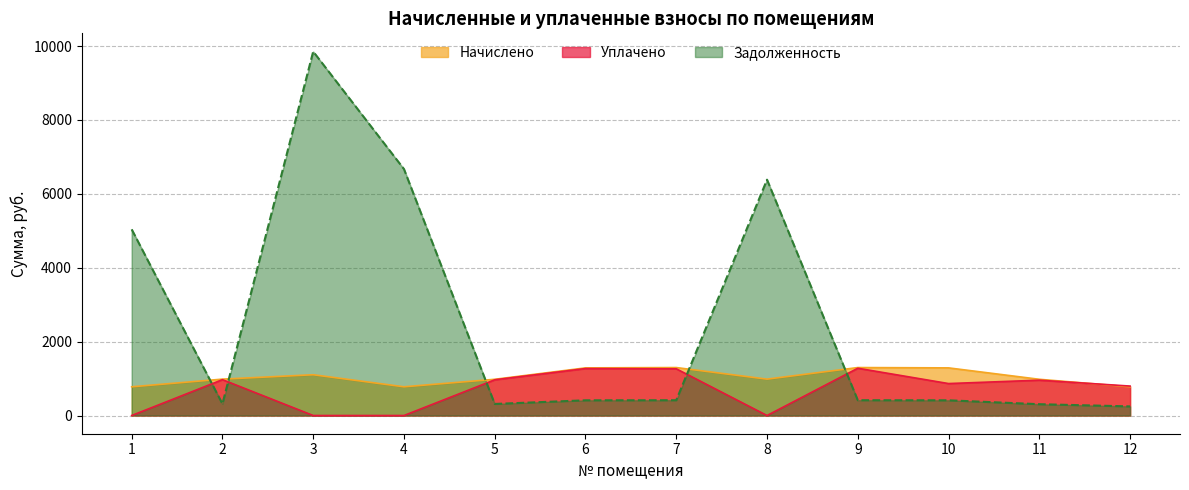

Where is the first local maximum for Задолженность?

3